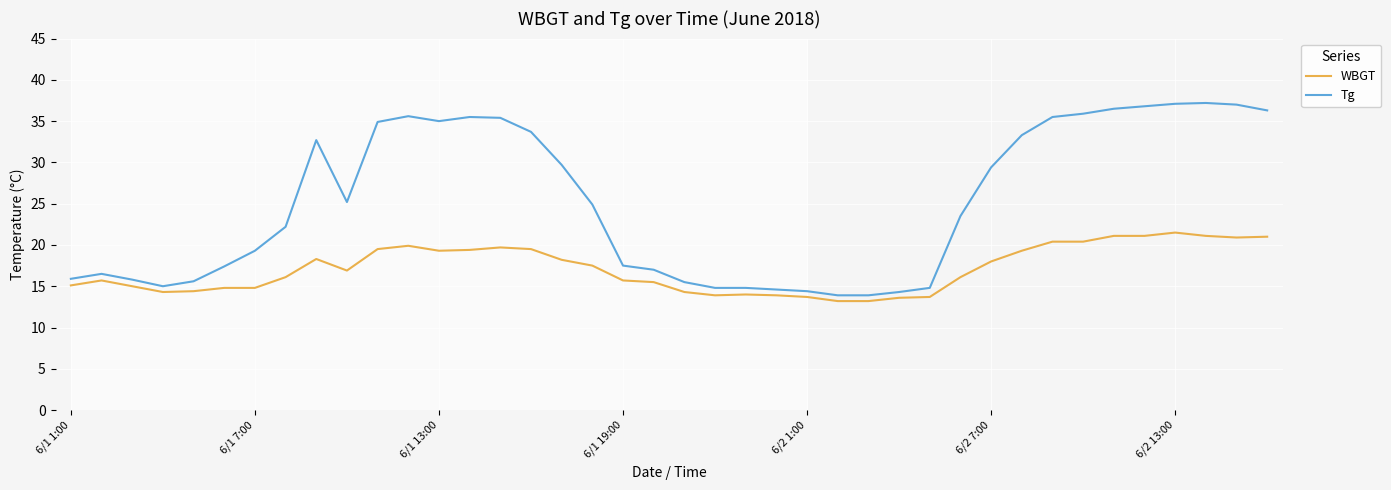

What is the greatest value displayed?

37.2